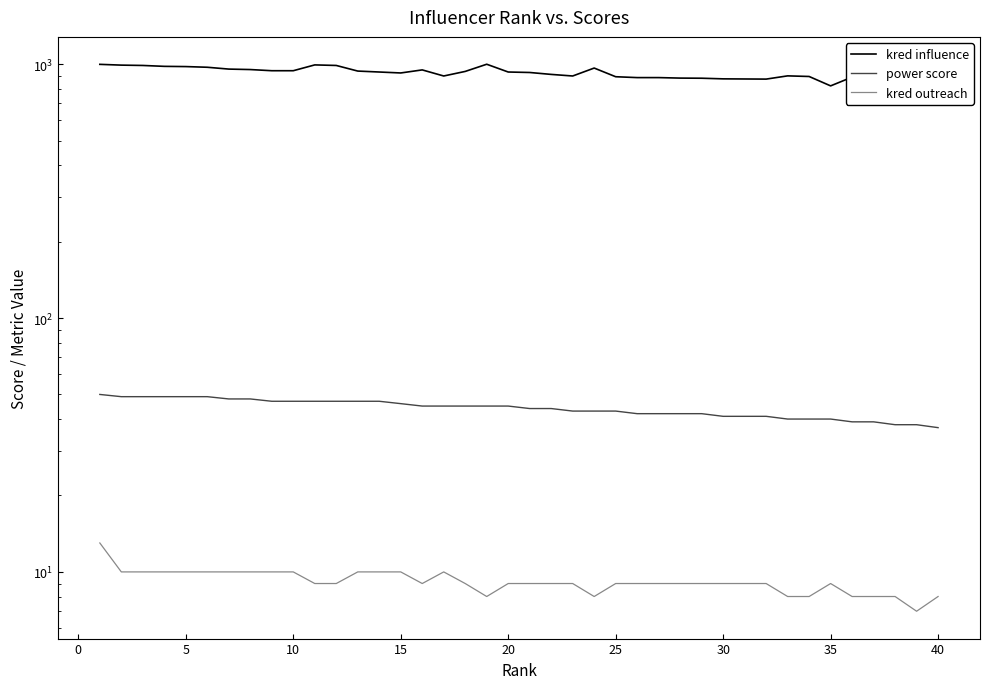

Is the value of kred outreach at 34 greater than the value of power score at 20?

No